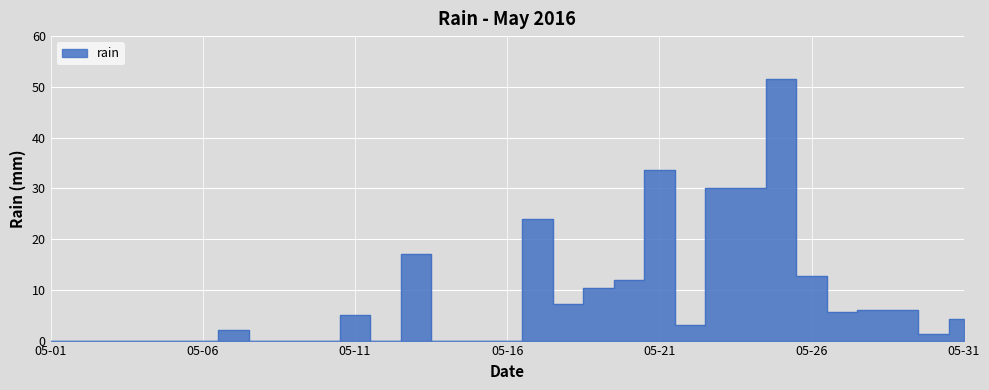

How many lines are shown in the chart?

1